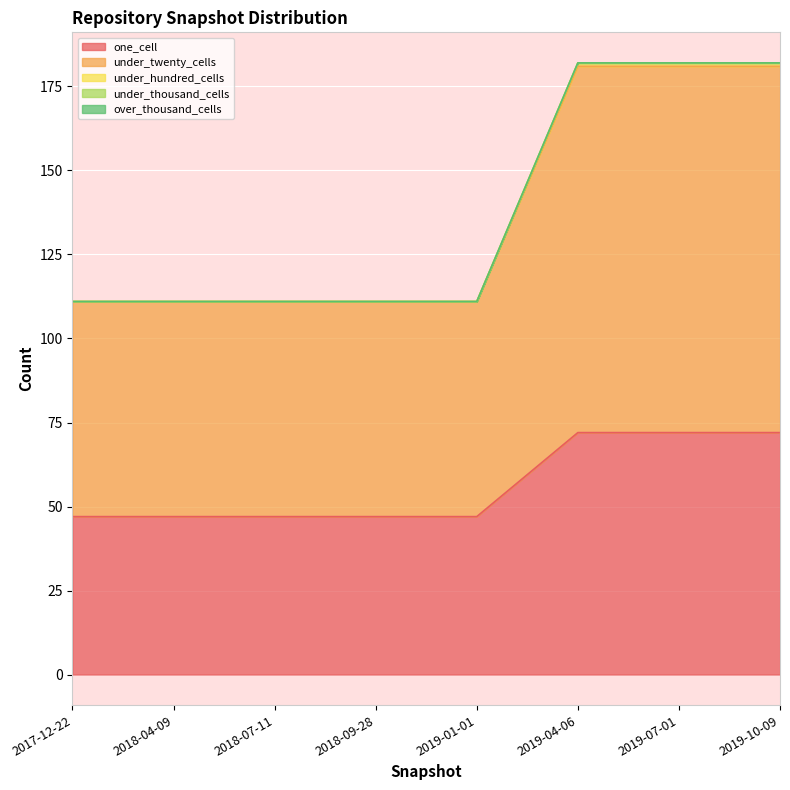

True or false: under_hundred_cells and under_twenty_cells intersect in this chart.

False